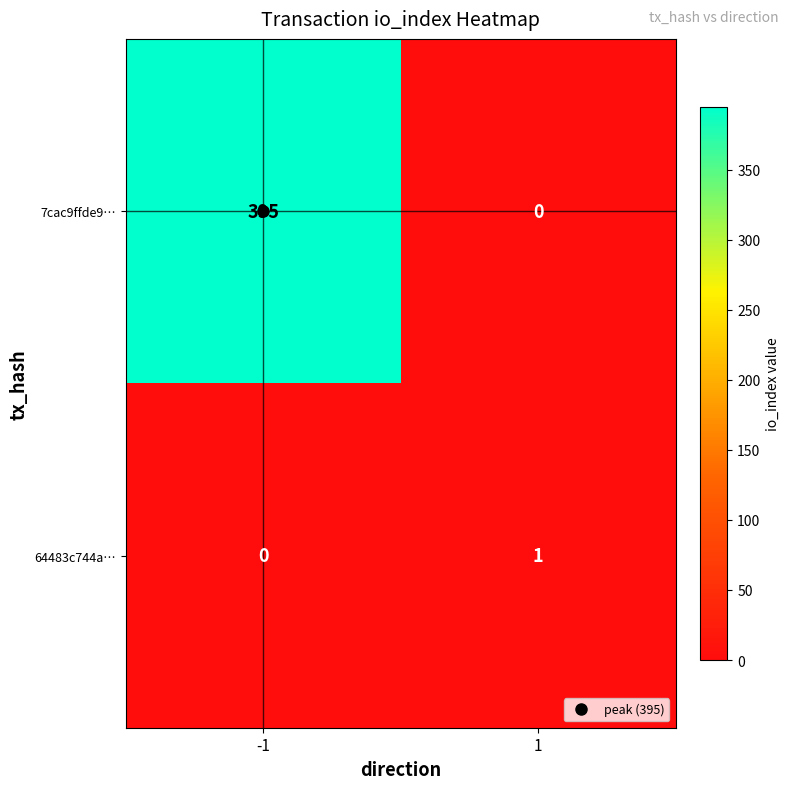

At how many categories does at least one series exceed 359?

1